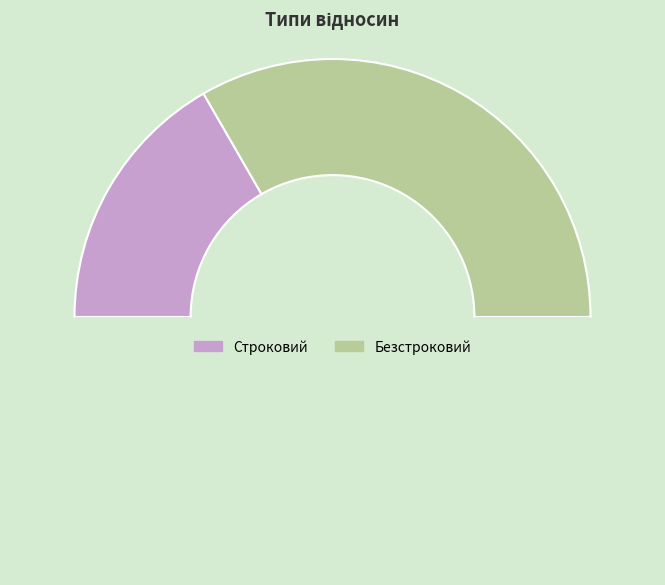

How many slices are in this pie chart?

3